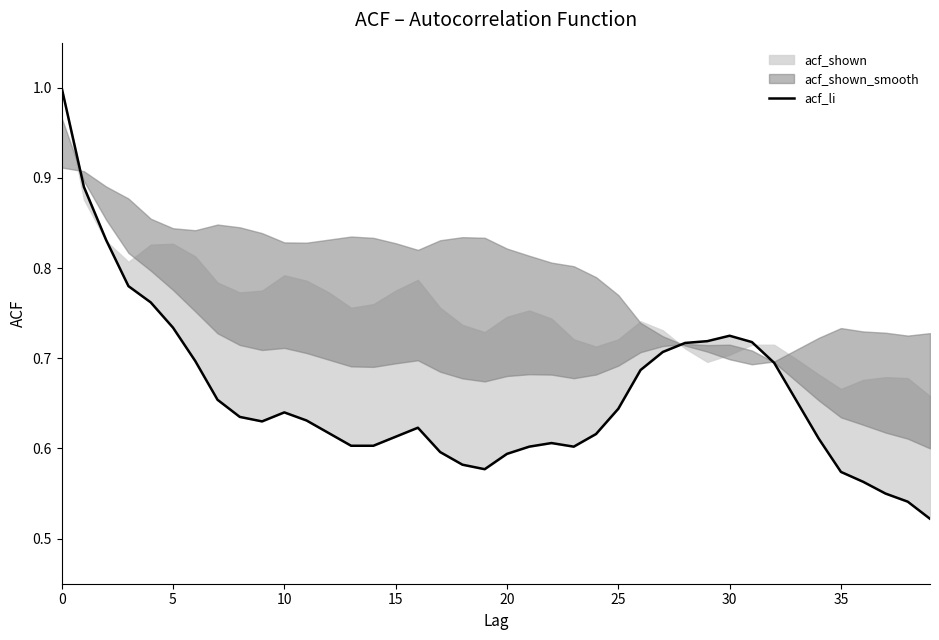

What is the sum of the values at 15 and 31?

1.3